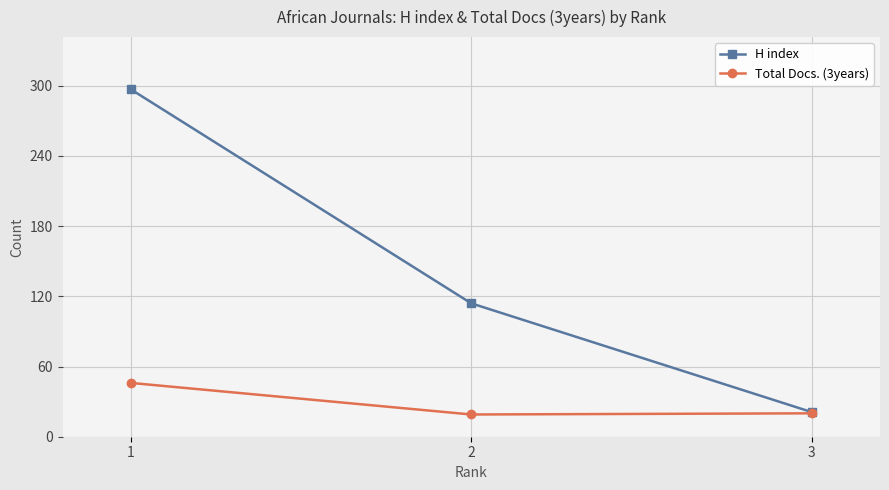

The H index series shows 72 at 2. True or false?

False